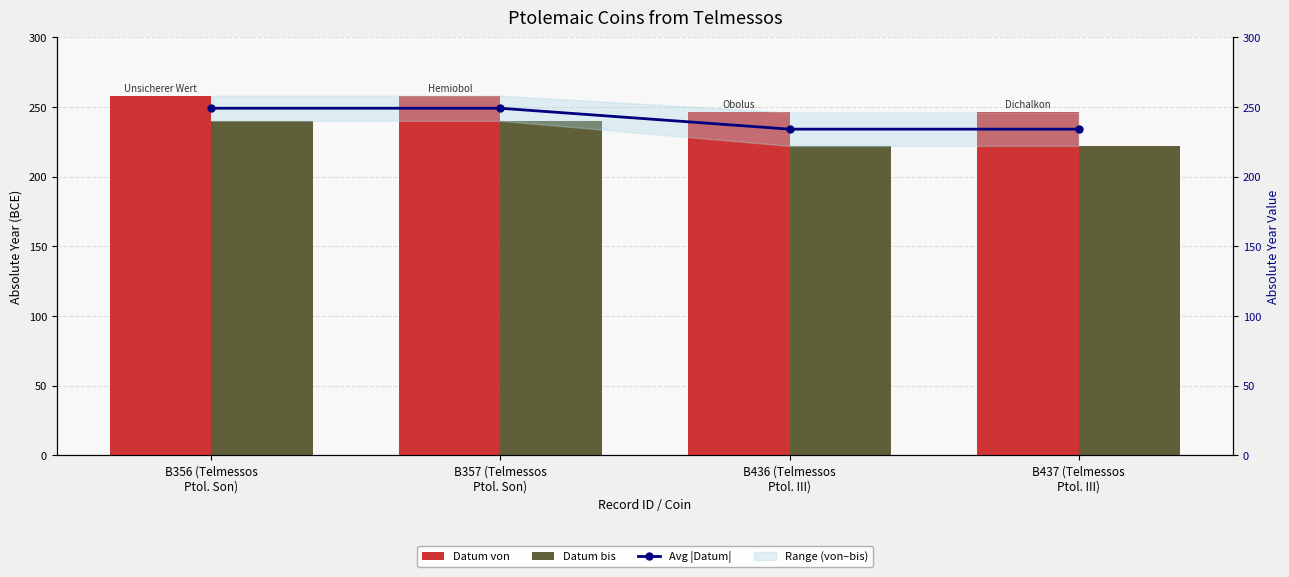

Reading right to left, list all the values displayed in this chart.

Datum von: 246	246	258	258
Datum bis: 222	222	240	240
Avg |Datum|: 234	234	249	249